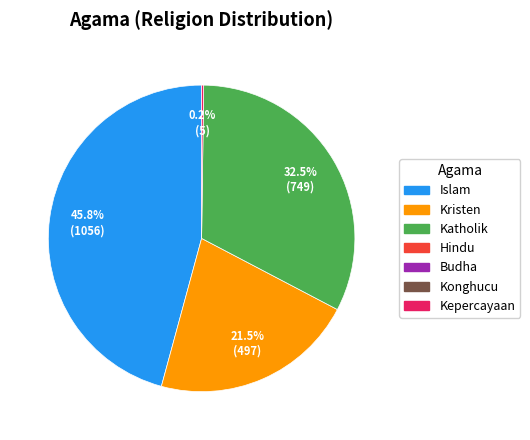

To the nearest percent, what is the difference between the largest and smallest slice percentages?

46%